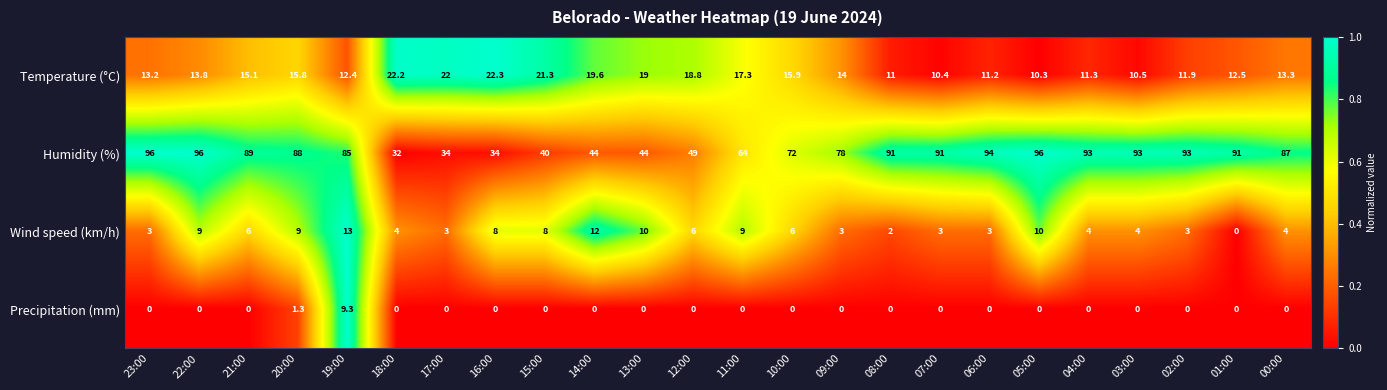

Between 21:00 and 12:00, which series saw the biggest shift?

Humidity (%)